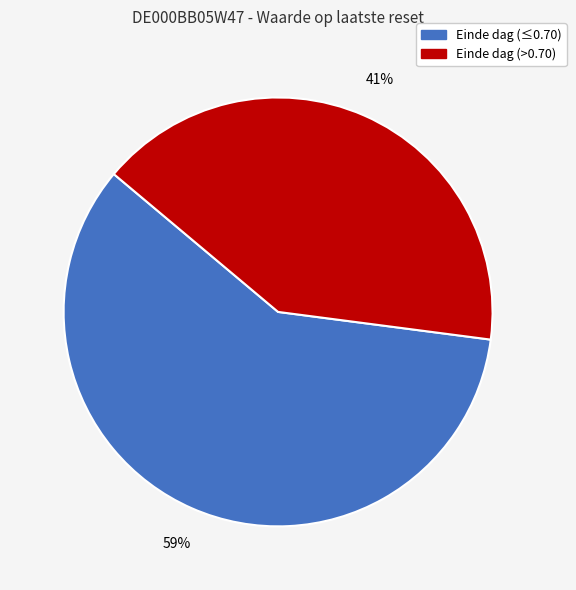

How many slices are in this pie chart?

2